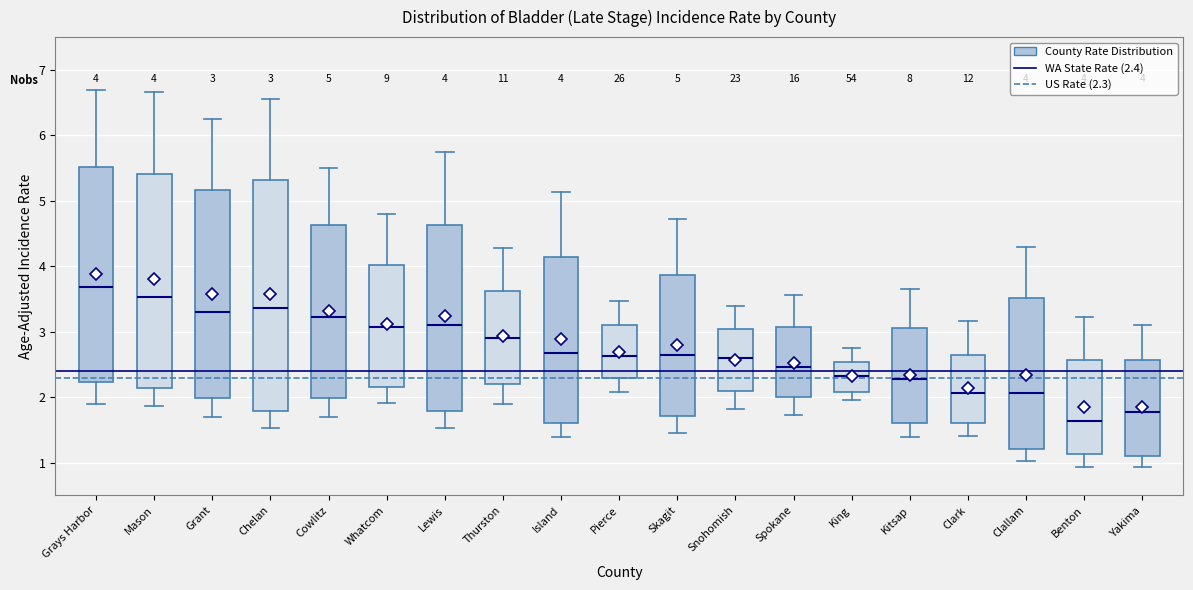

Which box's median line is the highest?

Grays Harbor